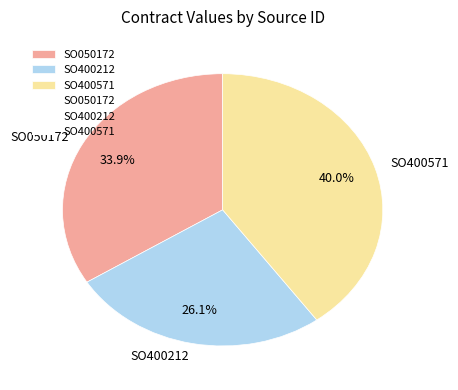

What percentage do SO050172 and SO400212 together represent?

60.0%